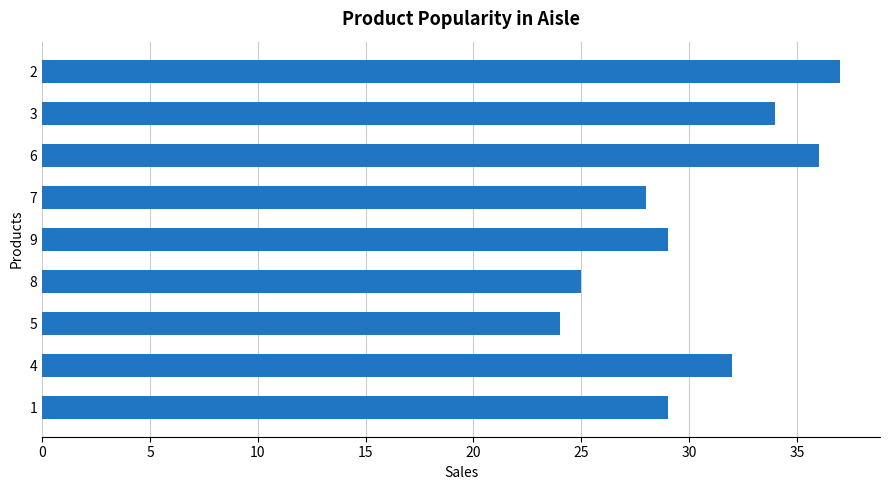

Are the bars horizontal?

Yes